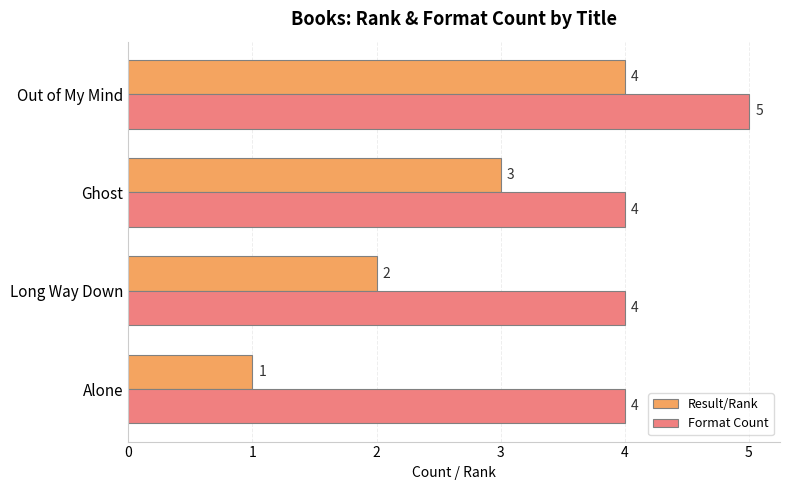

At how many categories does at least one series exceed 2?

4